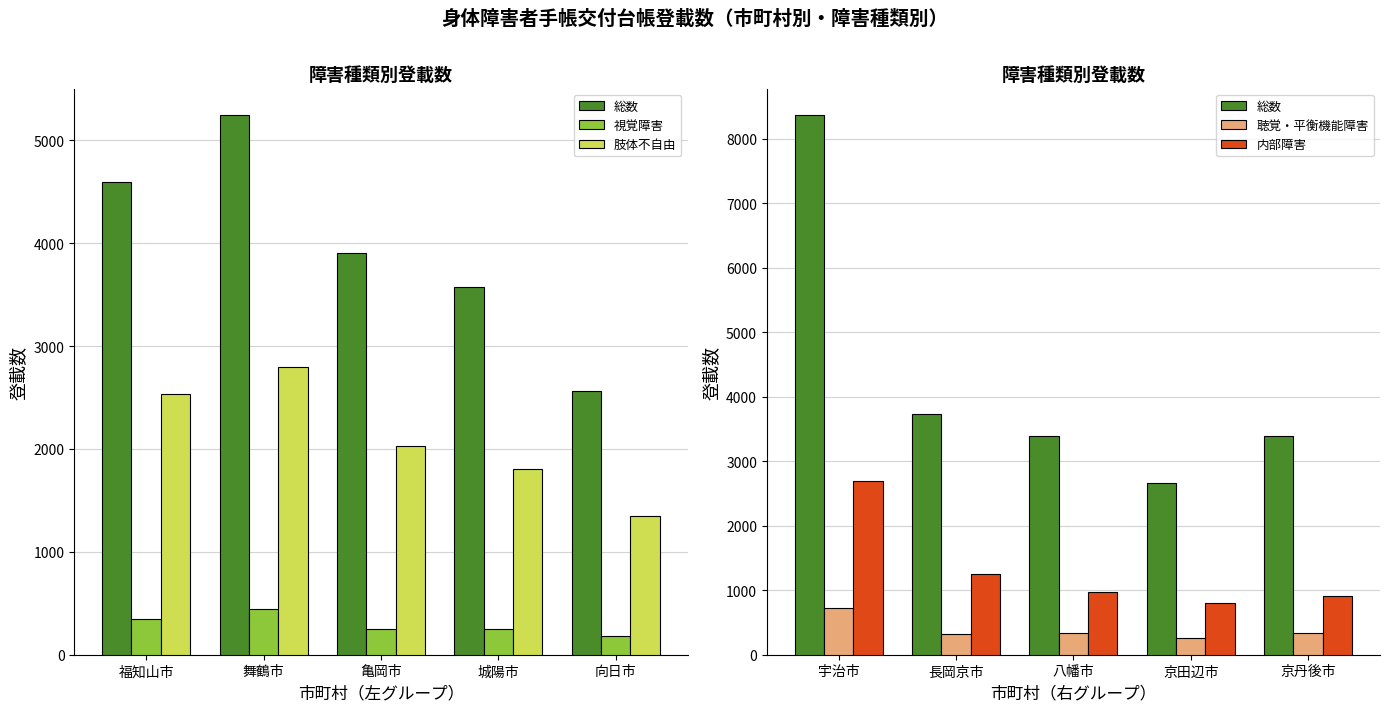

What is the value of the 肢体不自由 bar at the 3rd from the left?

2032